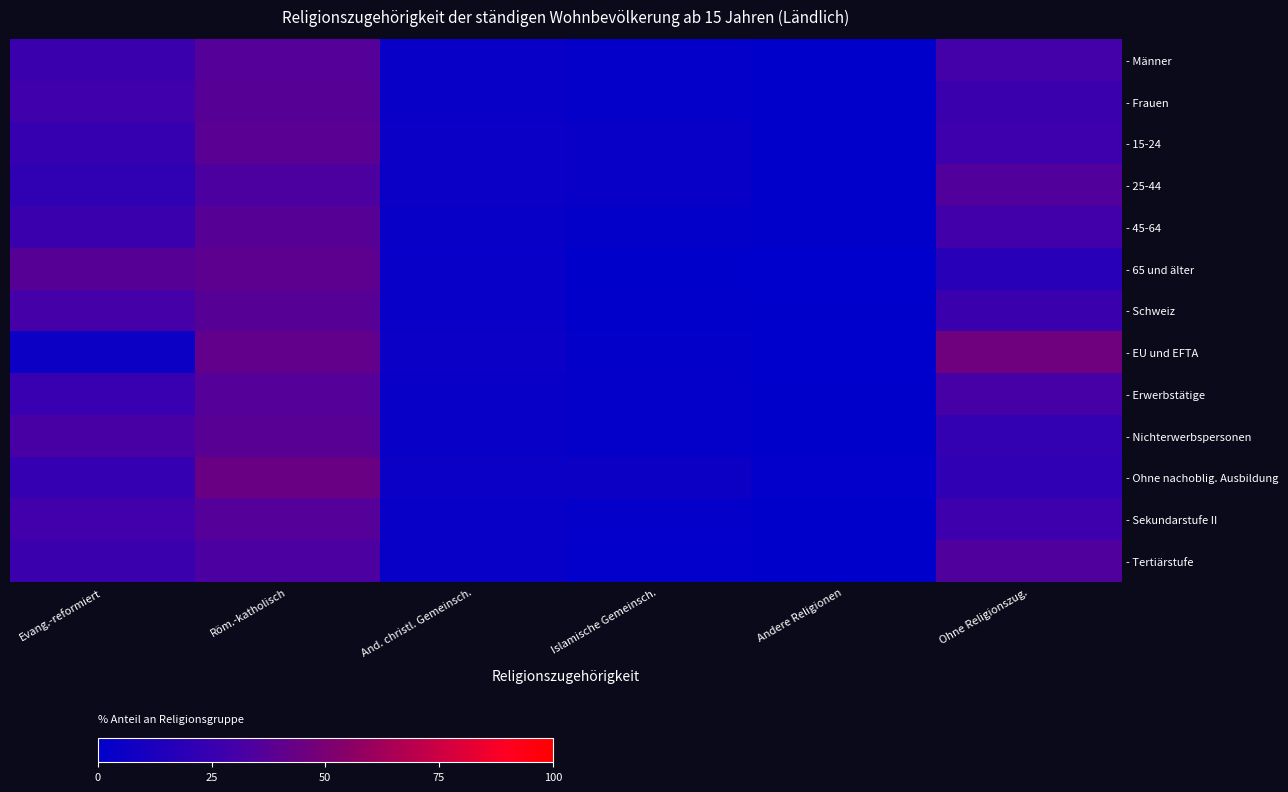

Between Islamische Gemeinsch. and Röm.-katholisch, which is larger?

Röm.-katholisch